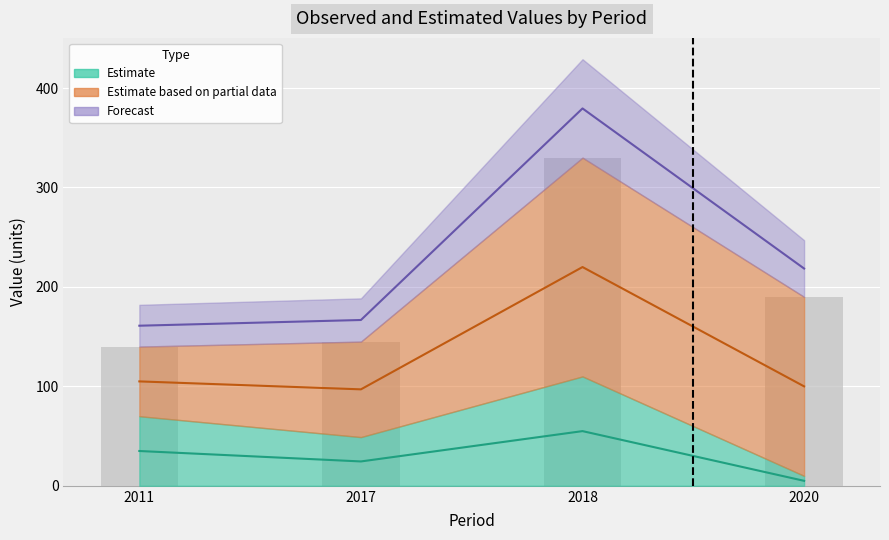

How many categories are shown in the chart?

4